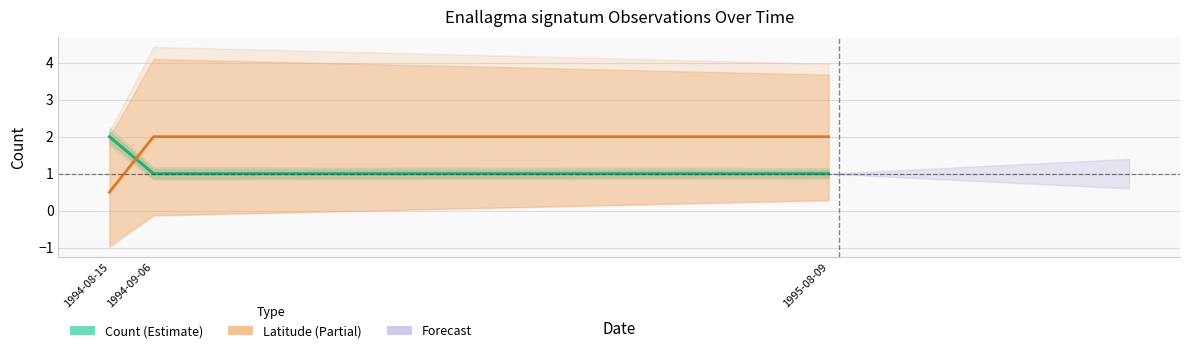

Reading right to left, list all the values displayed in this chart.

Count (Estimate): 1995-08-09=1.0	1994-09-06=1.0	1994-08-15=2.0
Latitude (Partial): 1995-08-09=2.0	1994-09-06=2.0	1994-08-15=0.5